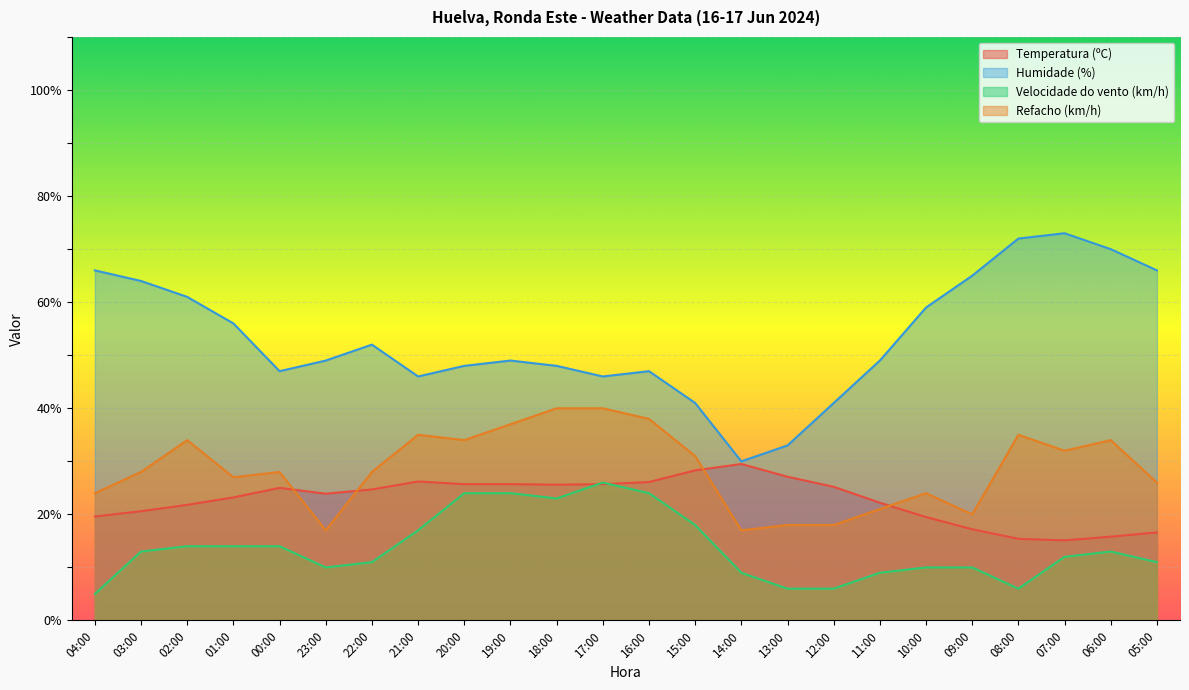

How many data points does each series have?

24